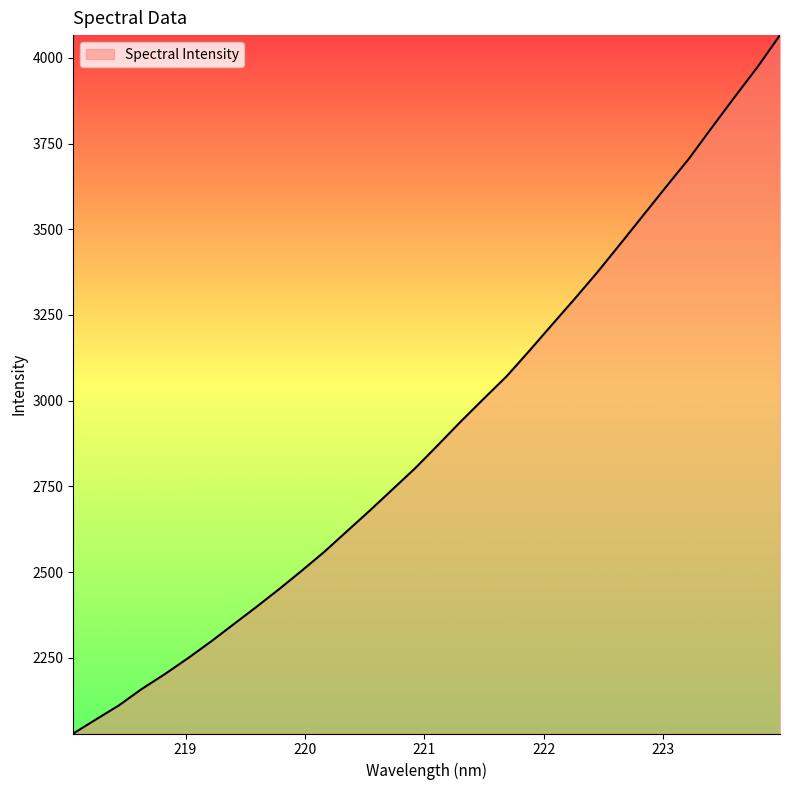

How many values exceed 2871?

16